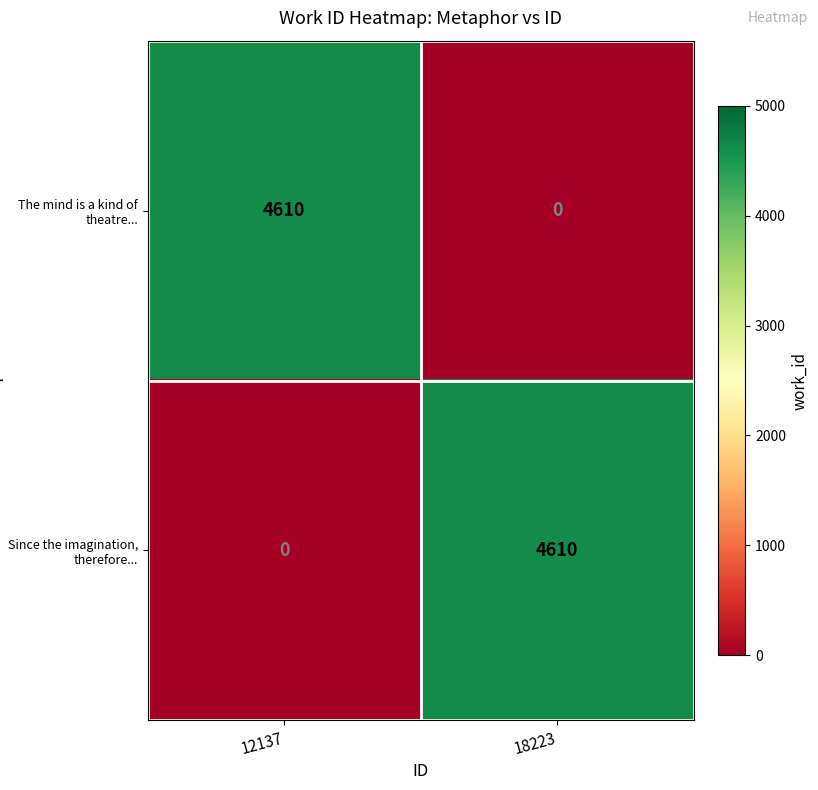

Reading right to left, what are all the values shown in this chart?

The mind is a kind of theatre...: 0	4610
Since the imagination, therefore...: 4610	0